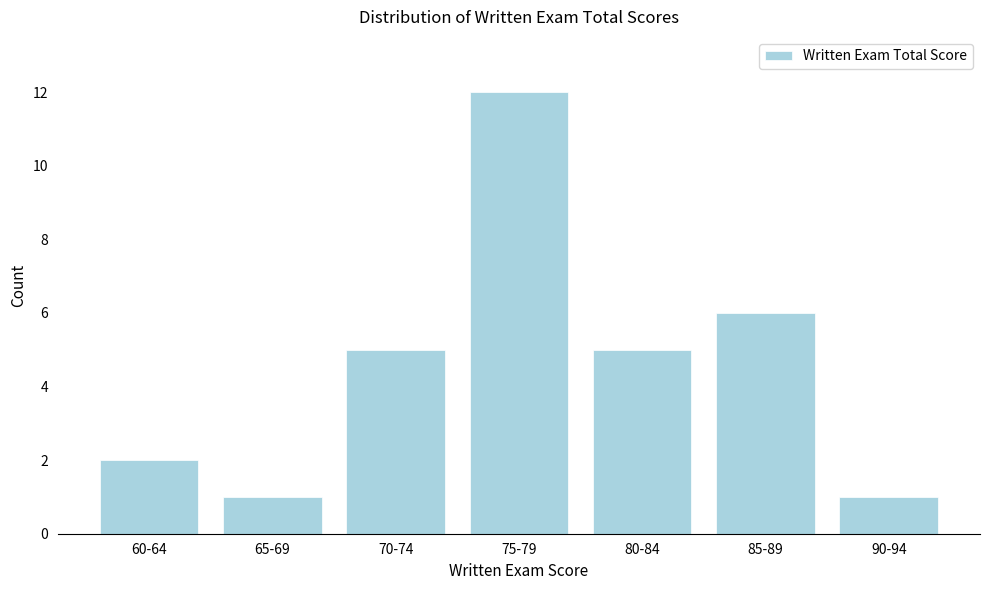

Reading right to left, transcribe all the data shown in this chart.

1	6	5	12	5	1	2